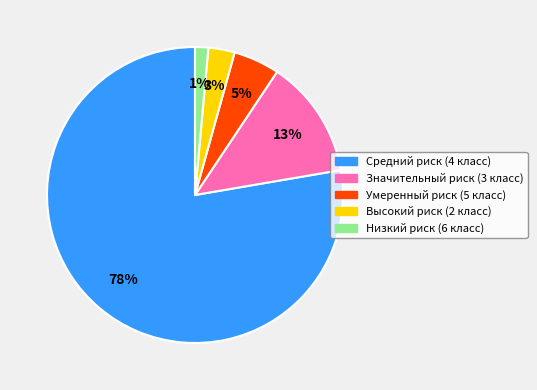

Do Низкий риск (6 класс) and Значительный риск (3 класс) together represent more than half of the pie?

No